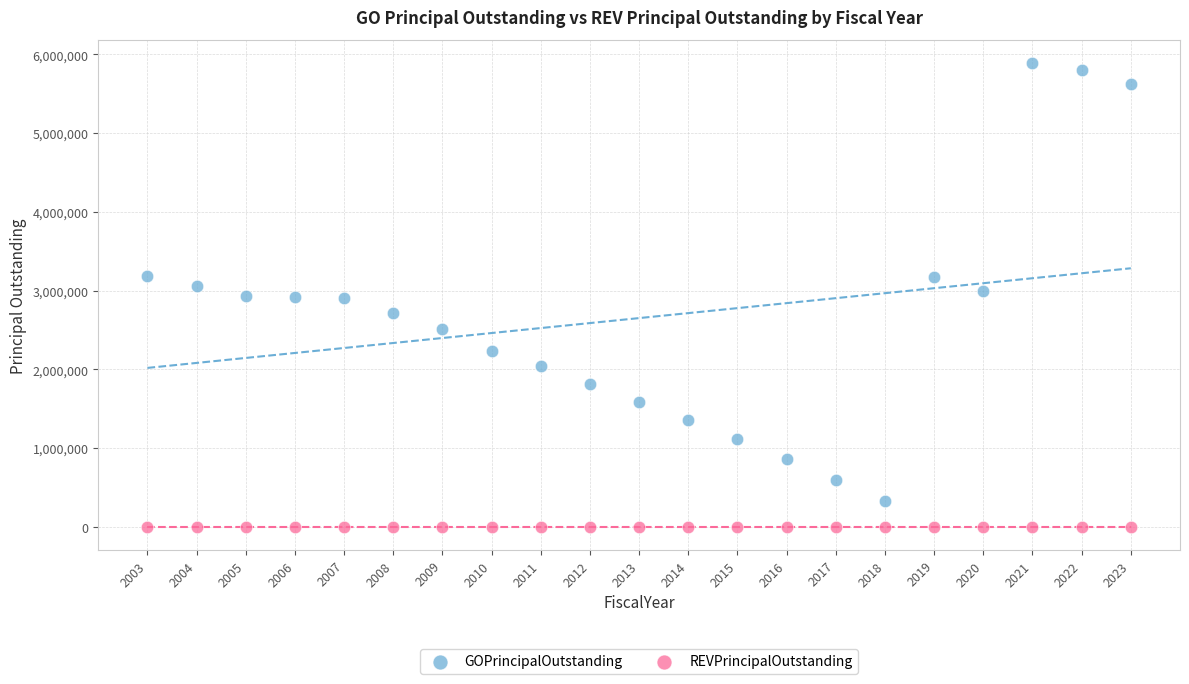

Which series contains the lowest Y value?

REVPrincipalOutstanding